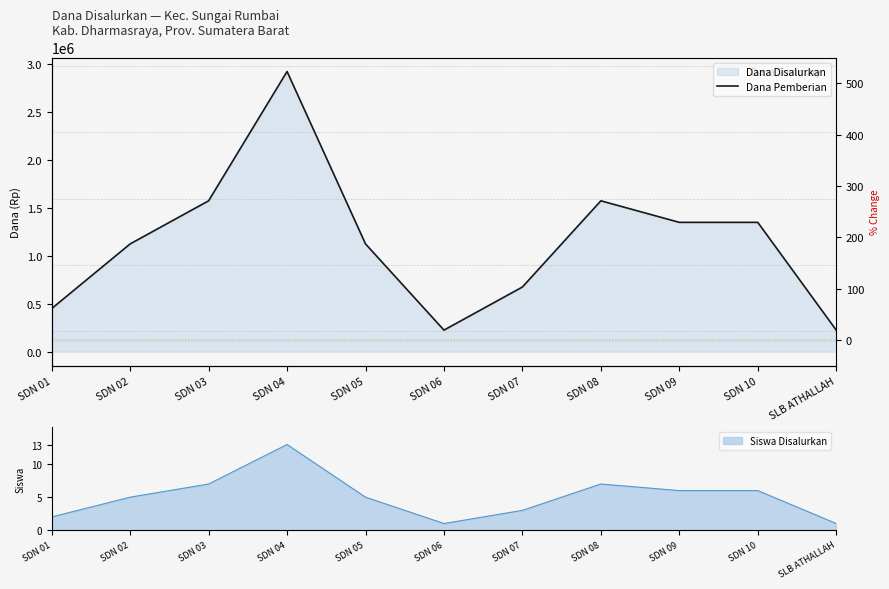

True or false: there are more than 0 points higher than both neighbors.

True